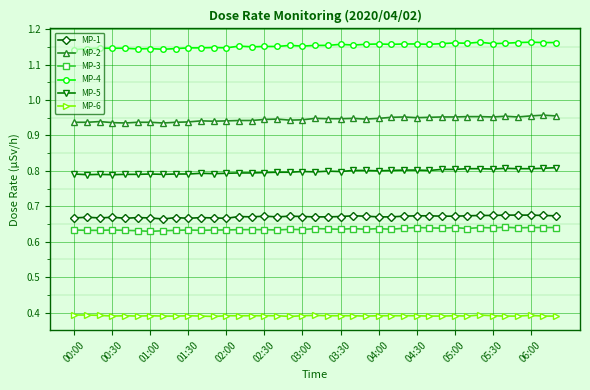

What is the sum of all MP-1 values?

26.1